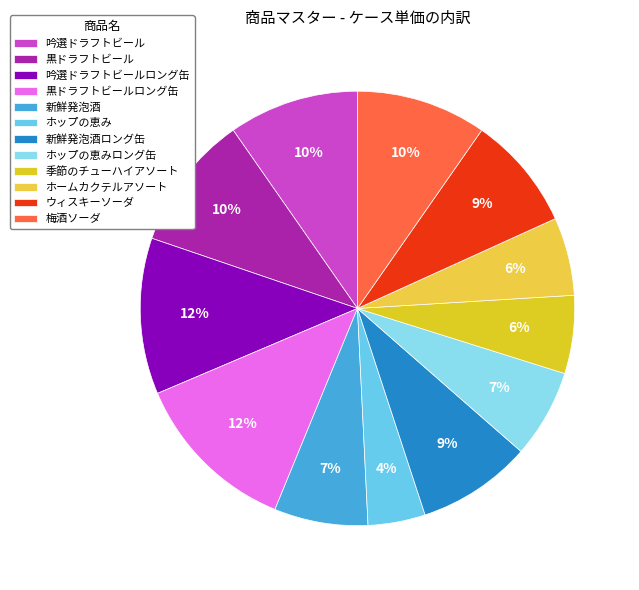

Combined, what portion of the pie is 黒ドラフトビール and 新鮮発泡酒ロング缶?

18.6%